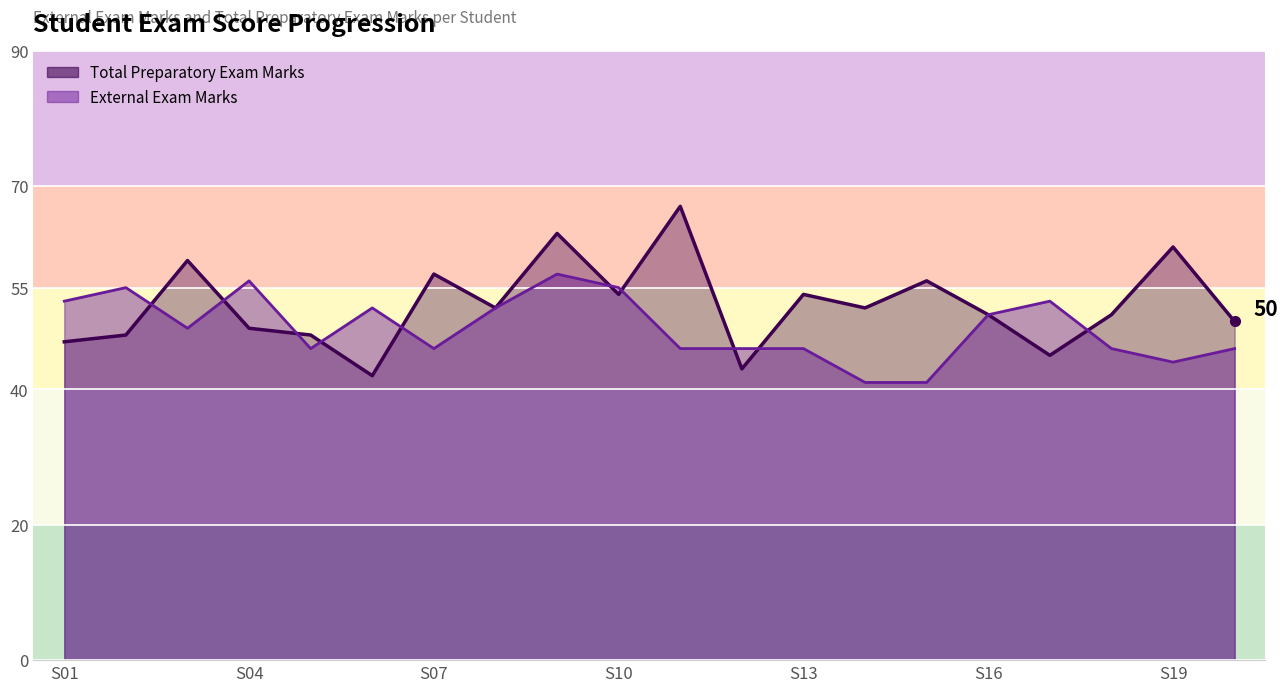

The value of External Exam Marks at S16 is 86. True or false?

False